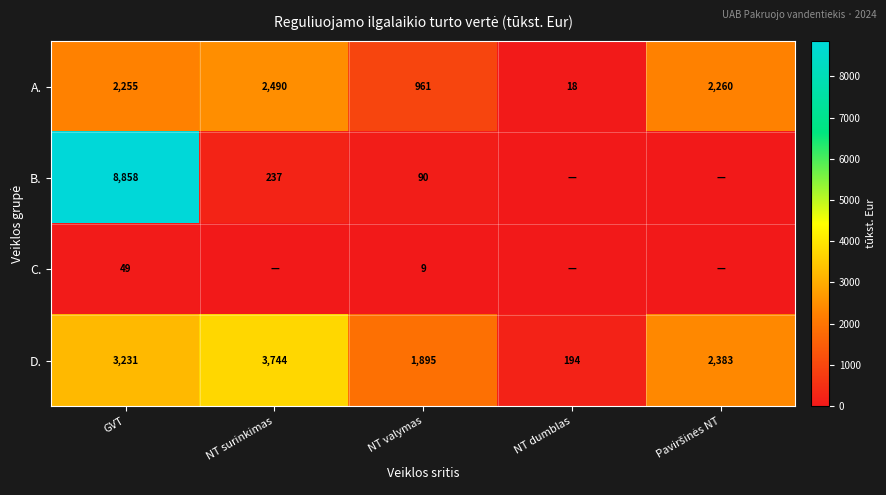

What is the sum of all A. values?

7984